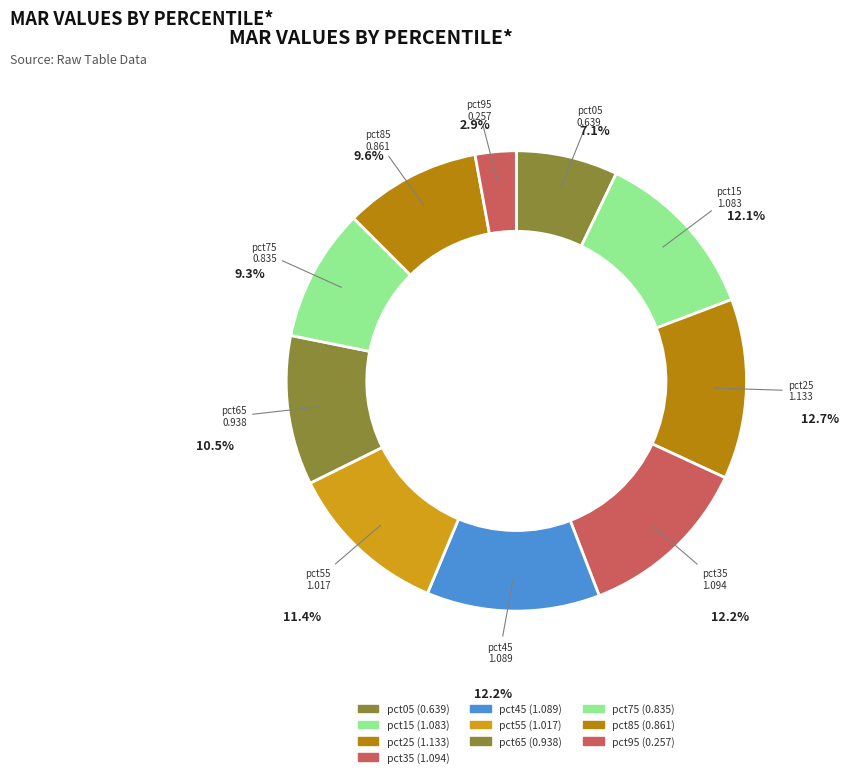

Is pct45 the majority of the pie?

No